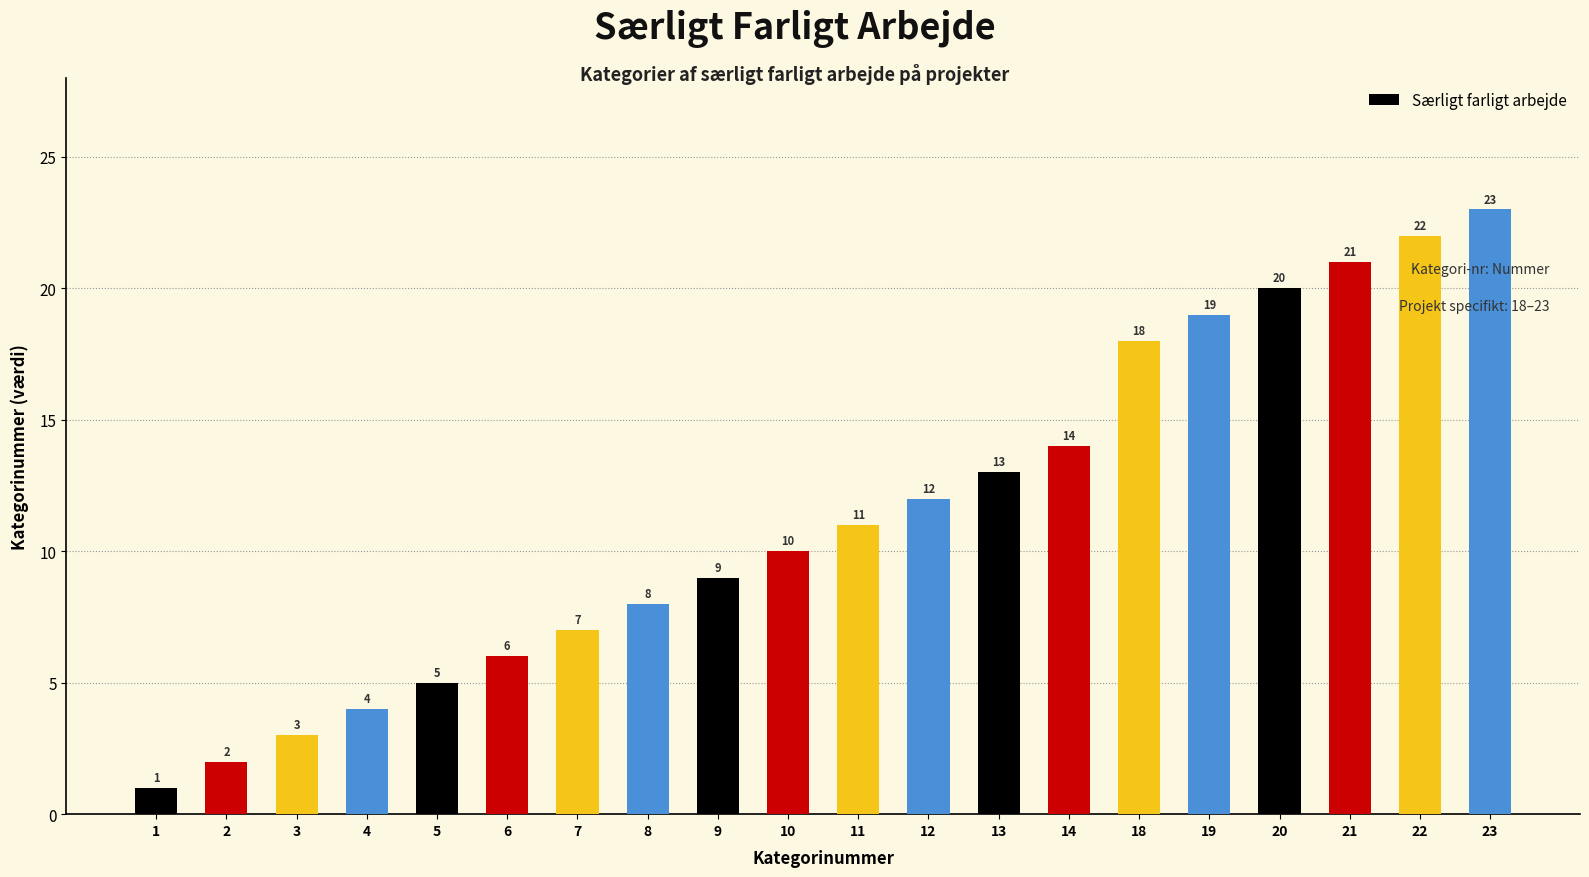

Are the bars horizontal?

No